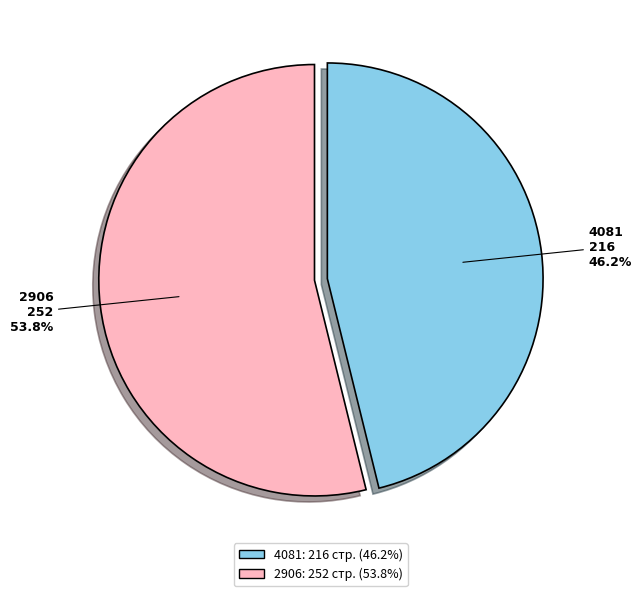

What is the largest slice in the pie chart?

2906